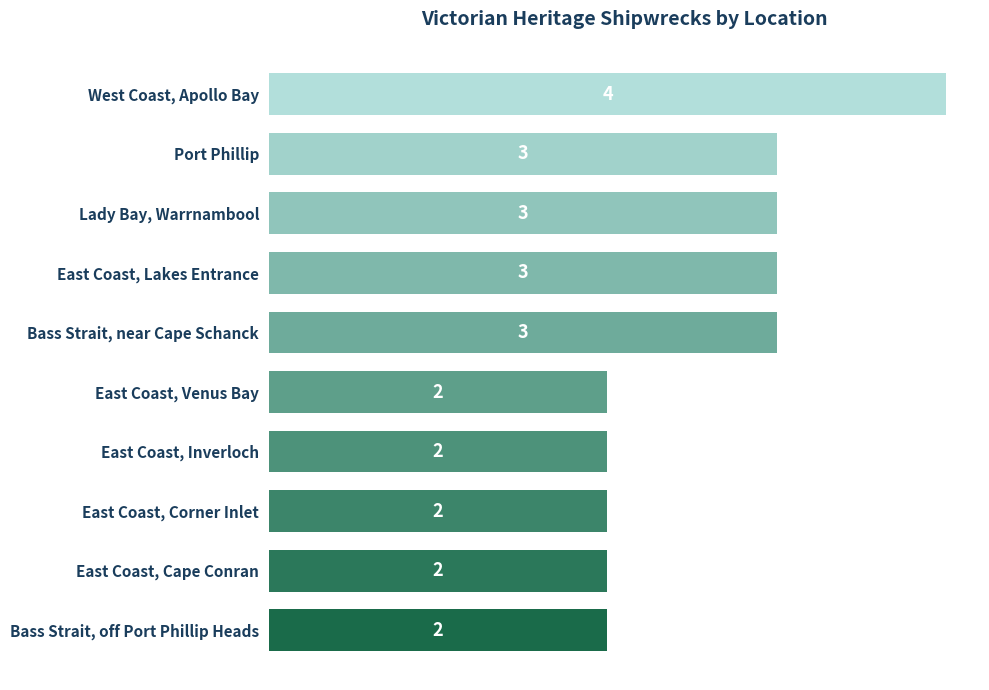

What is the sum of the values at East Coast, Cape Conran and East Coast, Venus Bay?

4